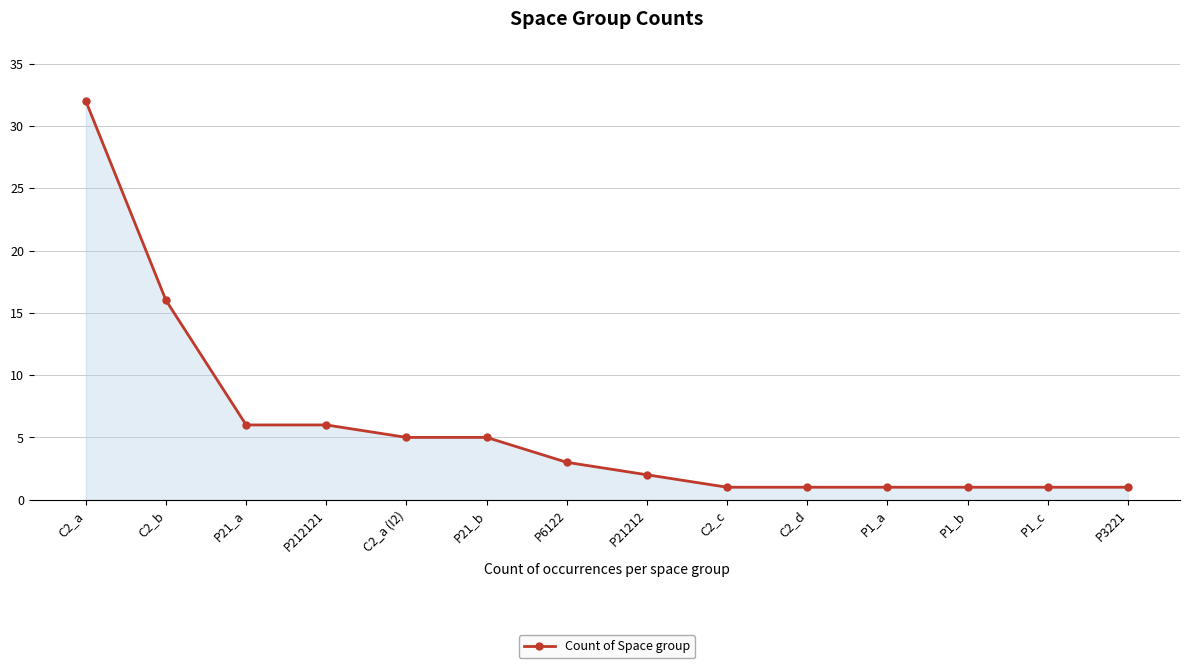

The value at P6122 is 3. True or false?

True